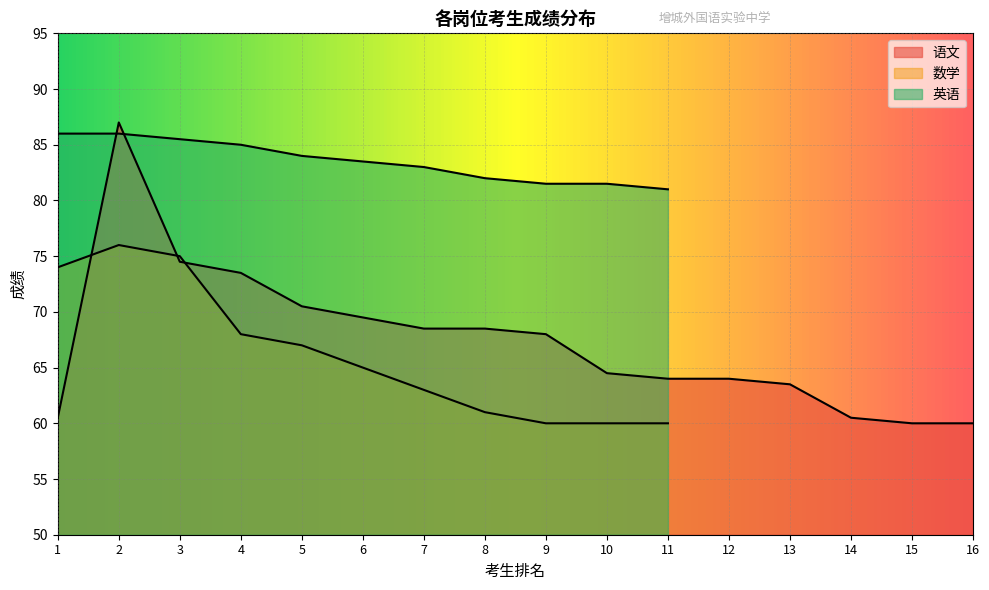

What is the approximate value of 英语 at 4?

85.0